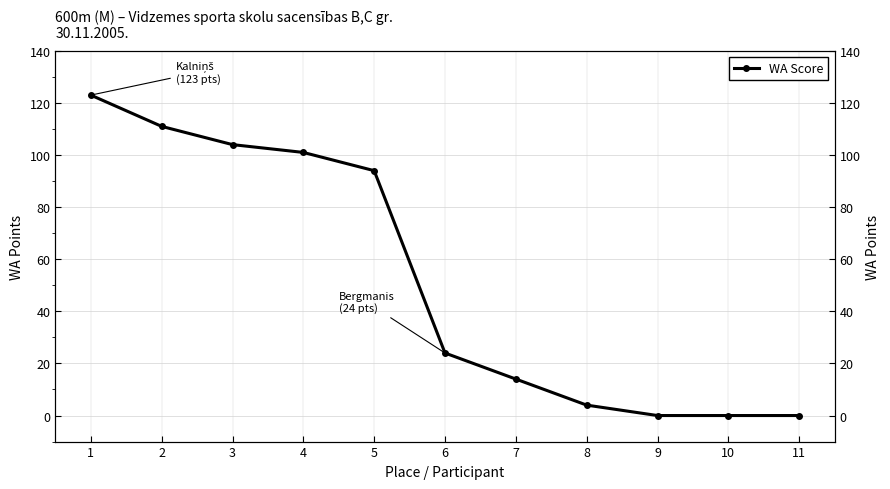

True or false: the data shows -77 at 11.

False